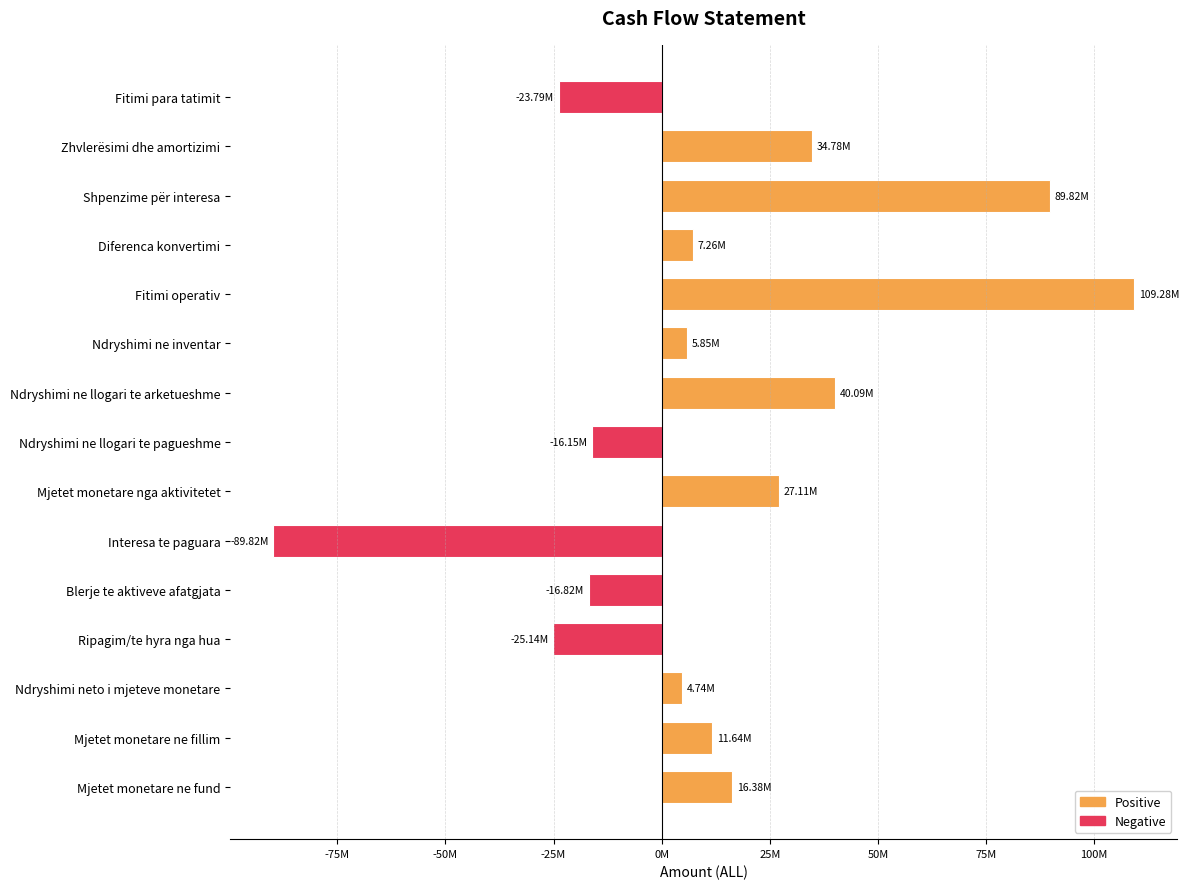

Are the bars horizontal?

Yes